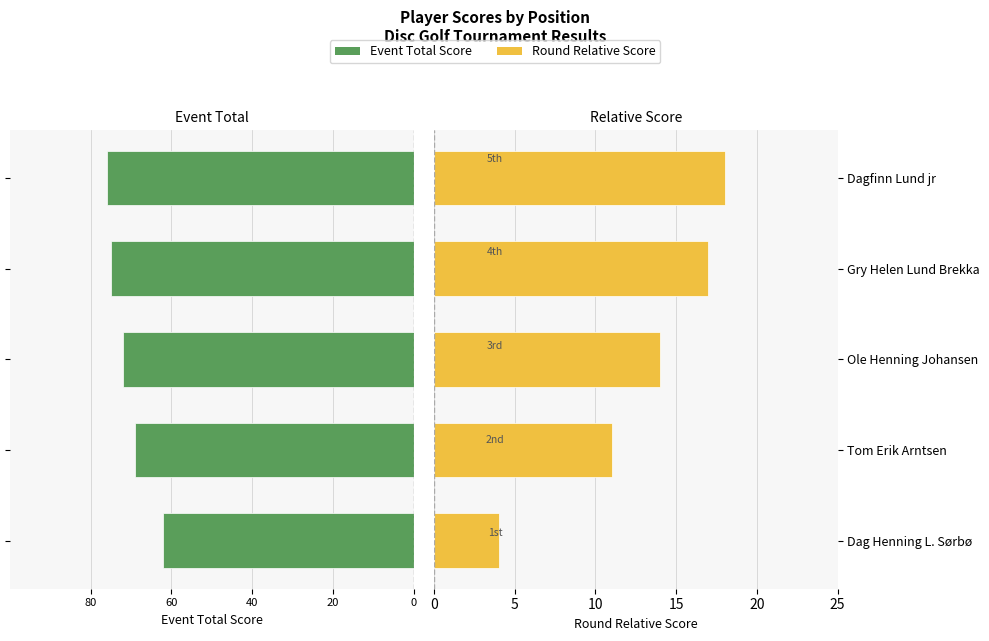

How many data points in Event Total Score are less than -72?

2